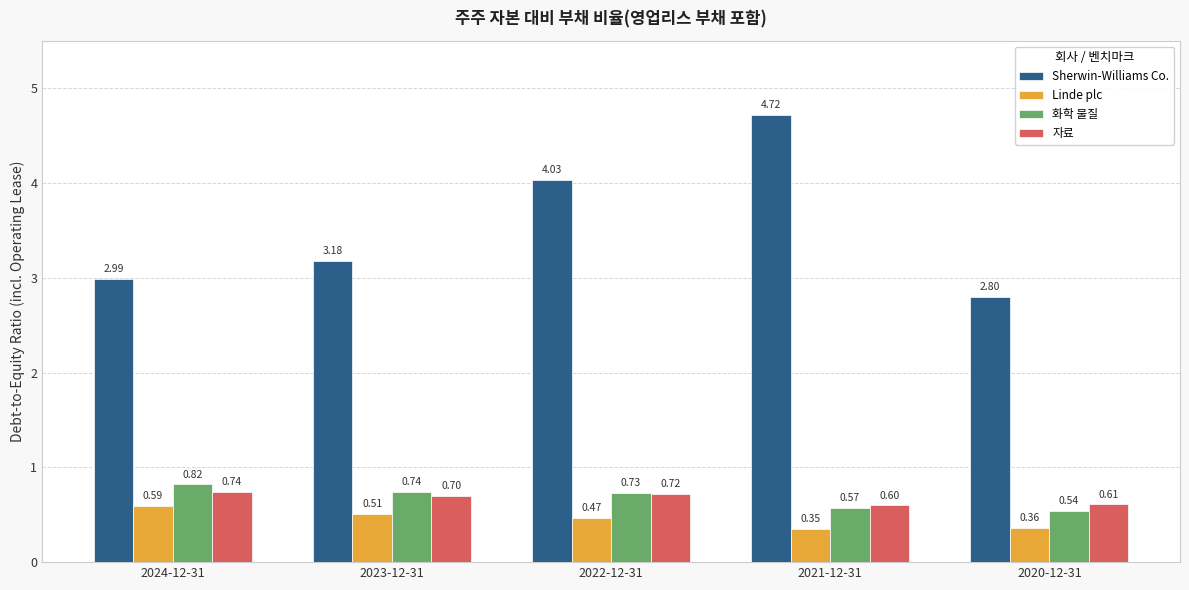

What is the minimum value for Sherwin-Williams Co.?

2.8